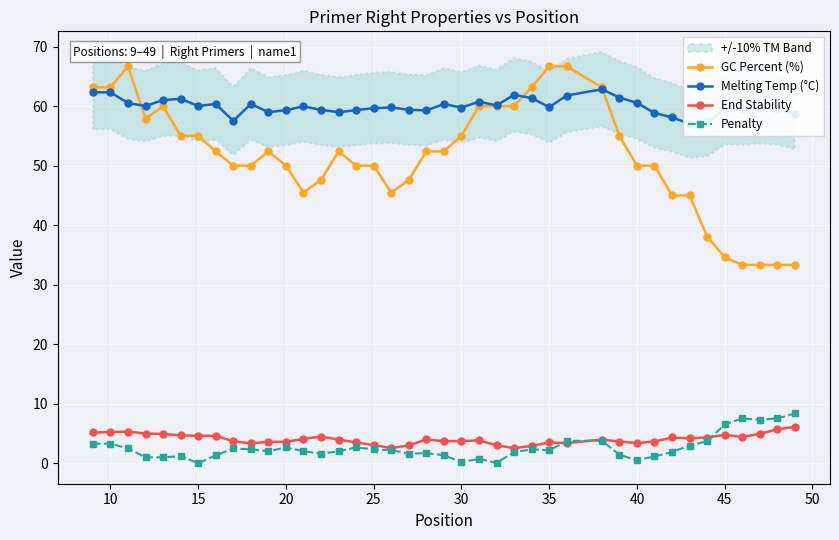

True or false: GC Percent (%) and Penalty intersect in this chart.

False